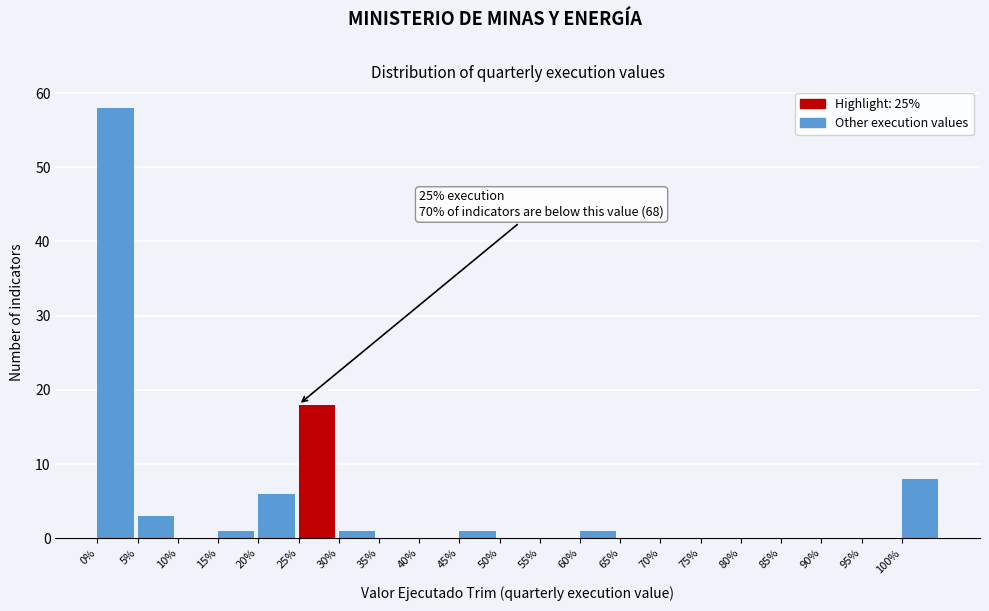

Which range on the x-axis has the tallest bar?

0 to 5